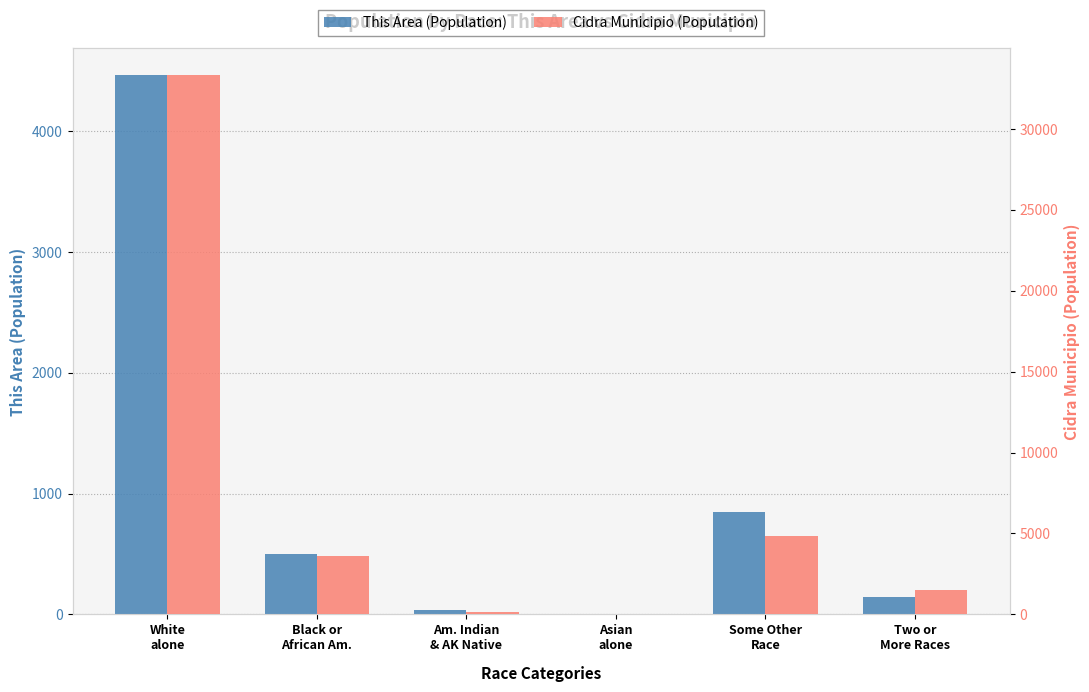

How many groups of bars are there?

6